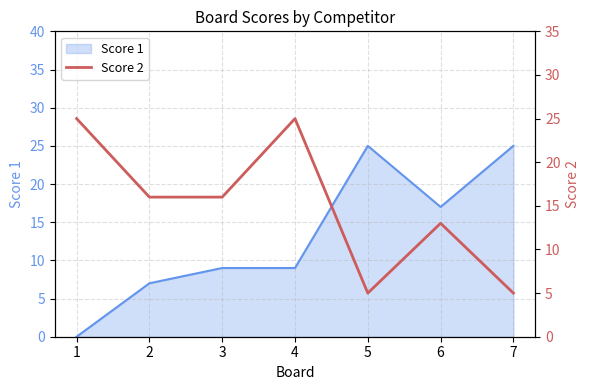

What is the highest value of the Score 1 series?

25